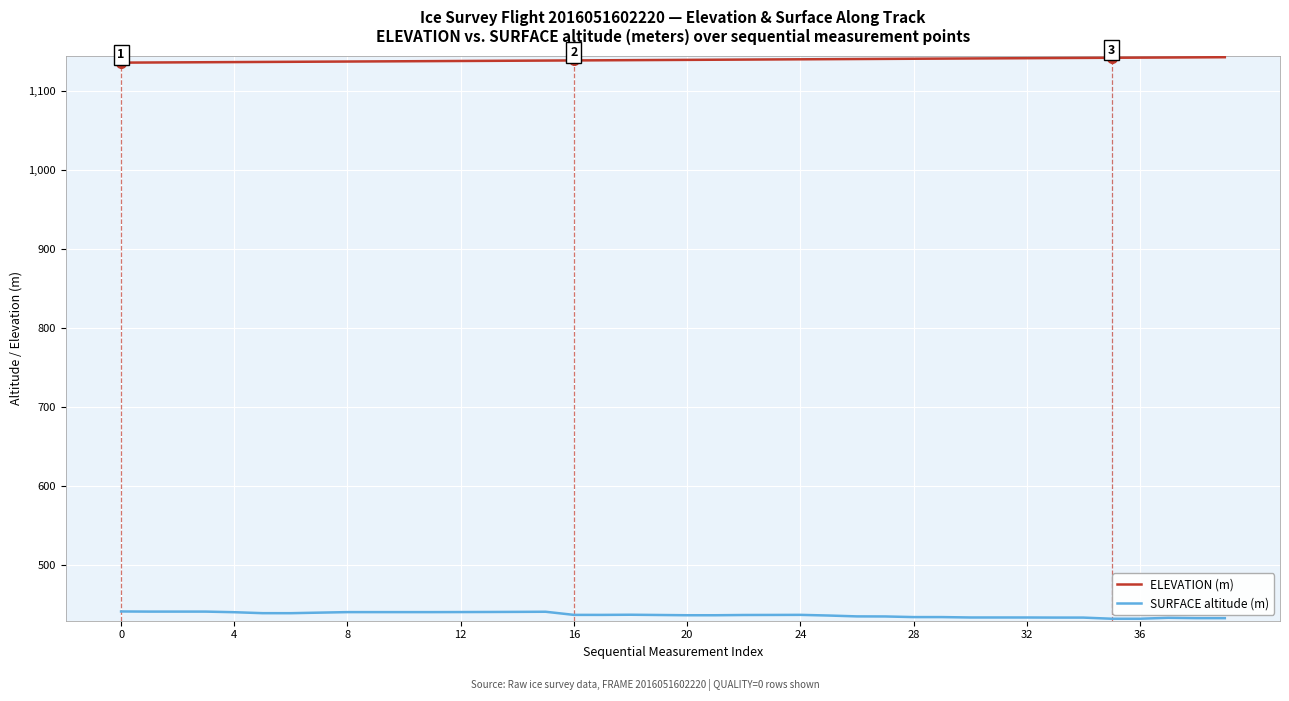

True or false: SURFACE altitude (m) and ELEVATION (m) cross at least once.

False